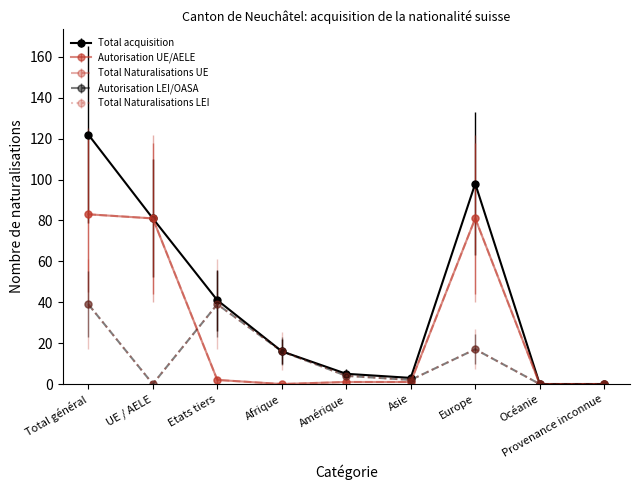

True or false: Total Naturalisations UE and Total acquisition cross at least once.

False